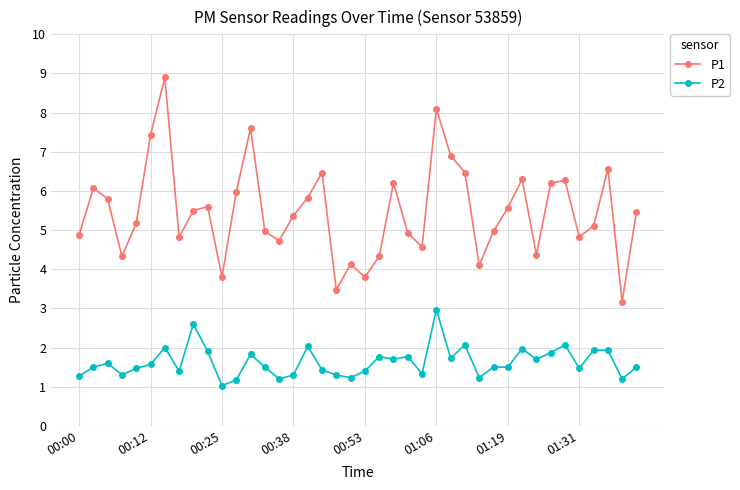

List the series in order of their peak value, highest first.

P1, P2